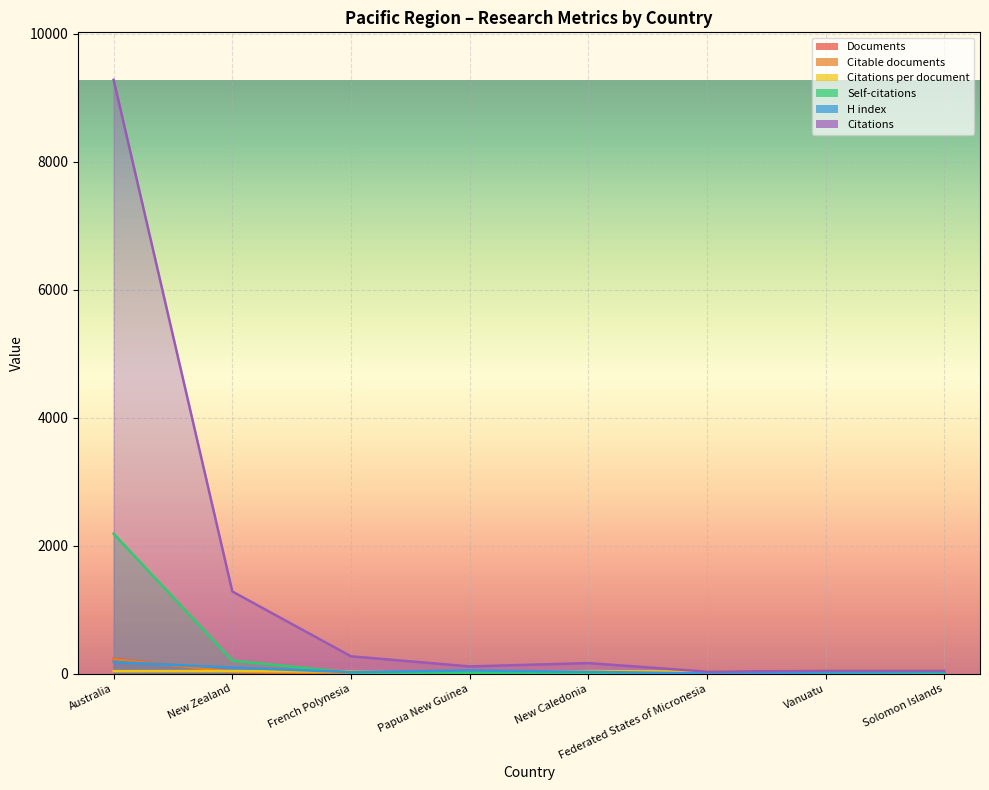

Between New Zealand and Solomon Islands, which series saw the biggest shift?

Citations